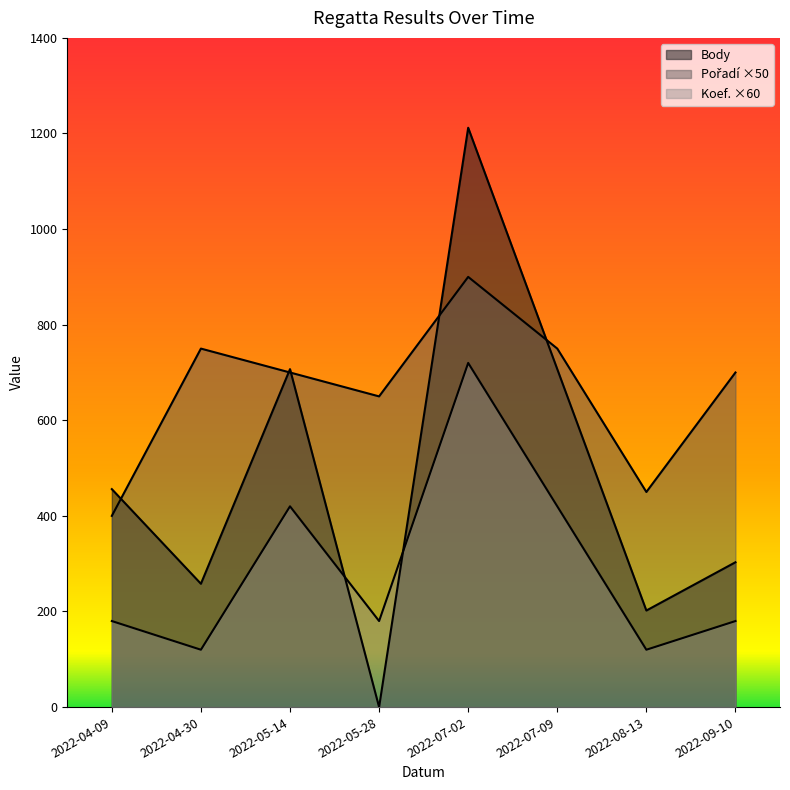

Which series has the largest range (max minus min)?

Body